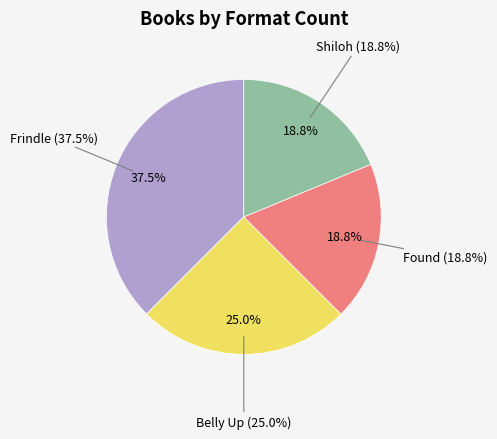

To the nearest percent, what is the difference between the Shiloh and Frindle slice percentages?

19%